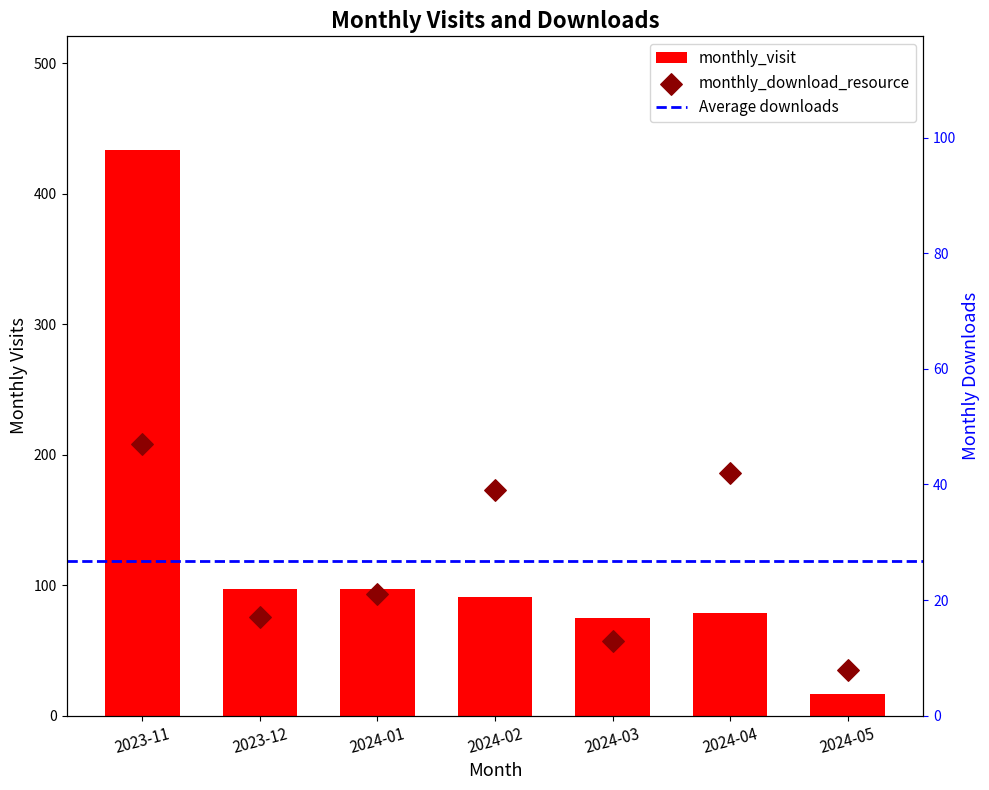

Which series has the widest spread of Y values?

monthly_visit